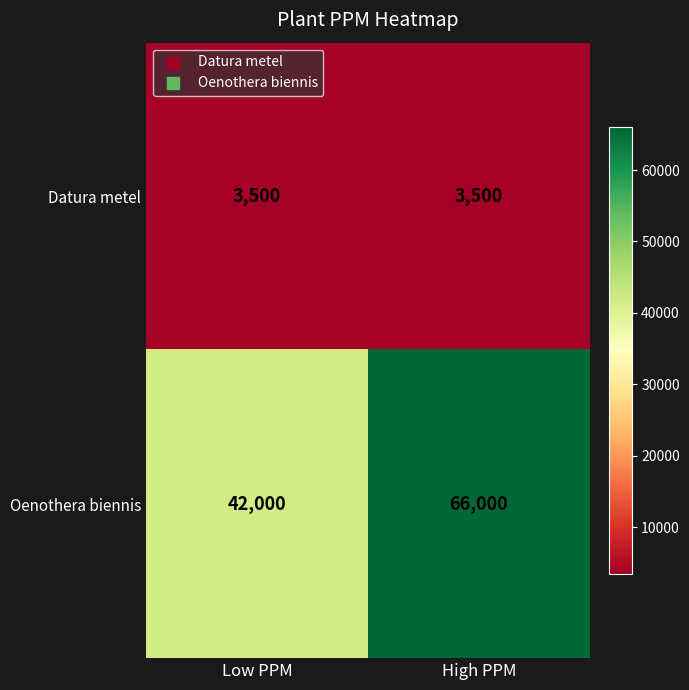

What is the maximum value shown in the chart?

66000